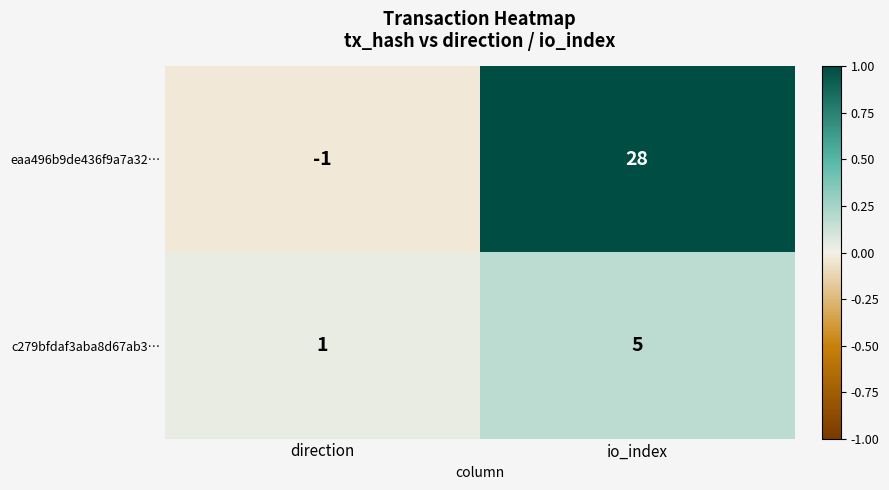

List the series in order of their peak value, lowest first.

c279bfdaf3aba8d67ab3…, eaa496b9de436f9a7a32…